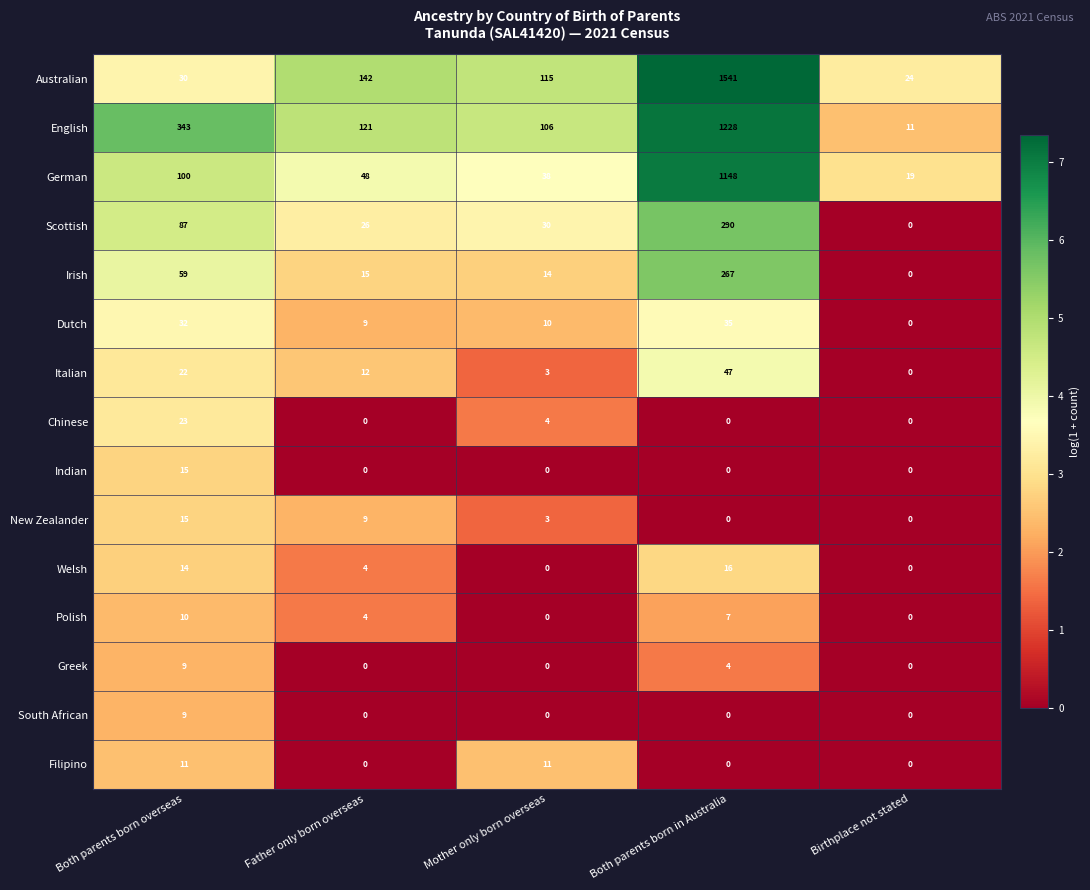

How many categories are shown in the chart?

5